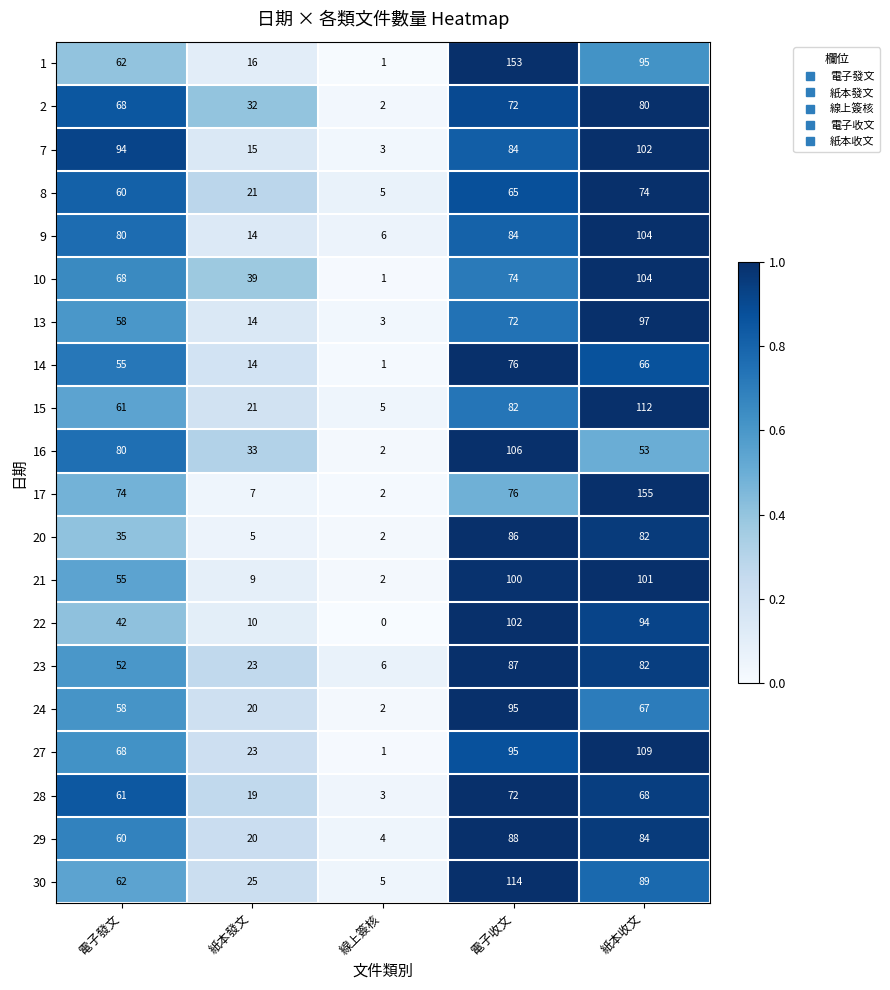

Between 電子發文 and 線上簽核, which series saw the biggest shift?

7